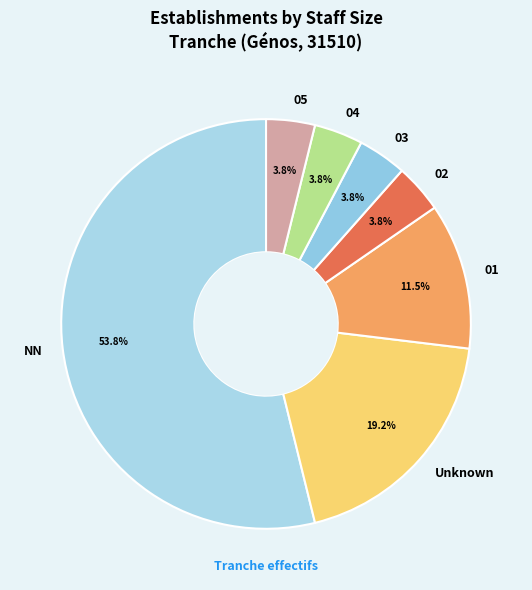

Approximately how many times larger is the value at Unknown compared to NN?

0.4